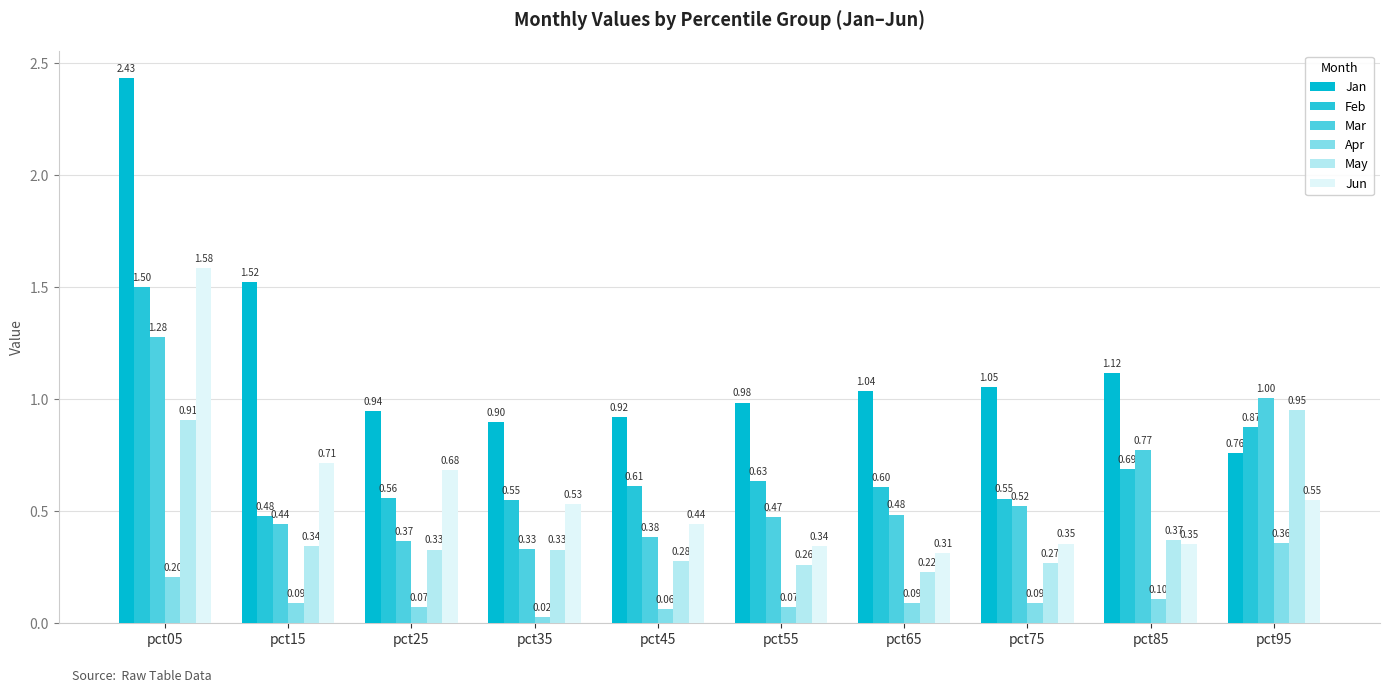

What is the total value across all series at pct85?

3.4